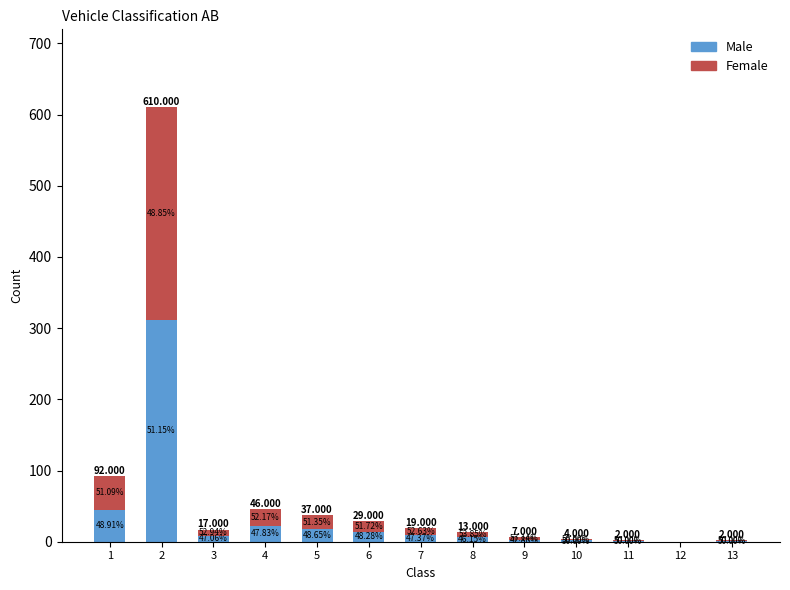

Which series has the largest total across all categories?

Male